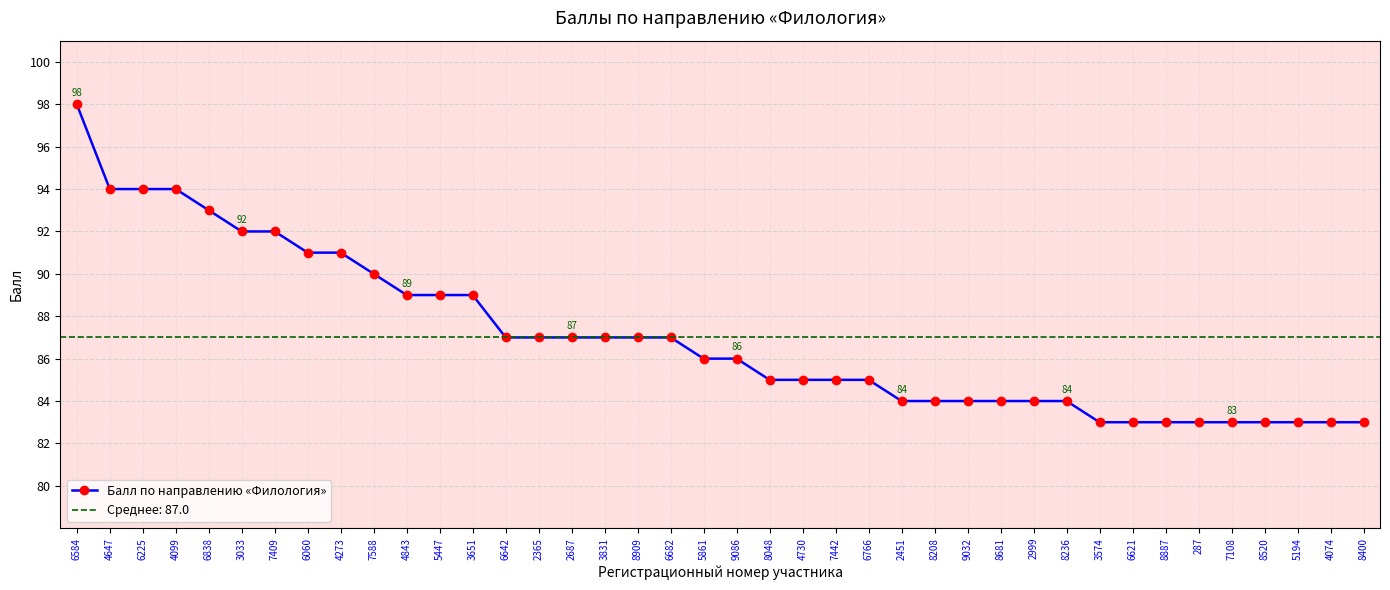

True or false: the data shows 84 at 2999.

True